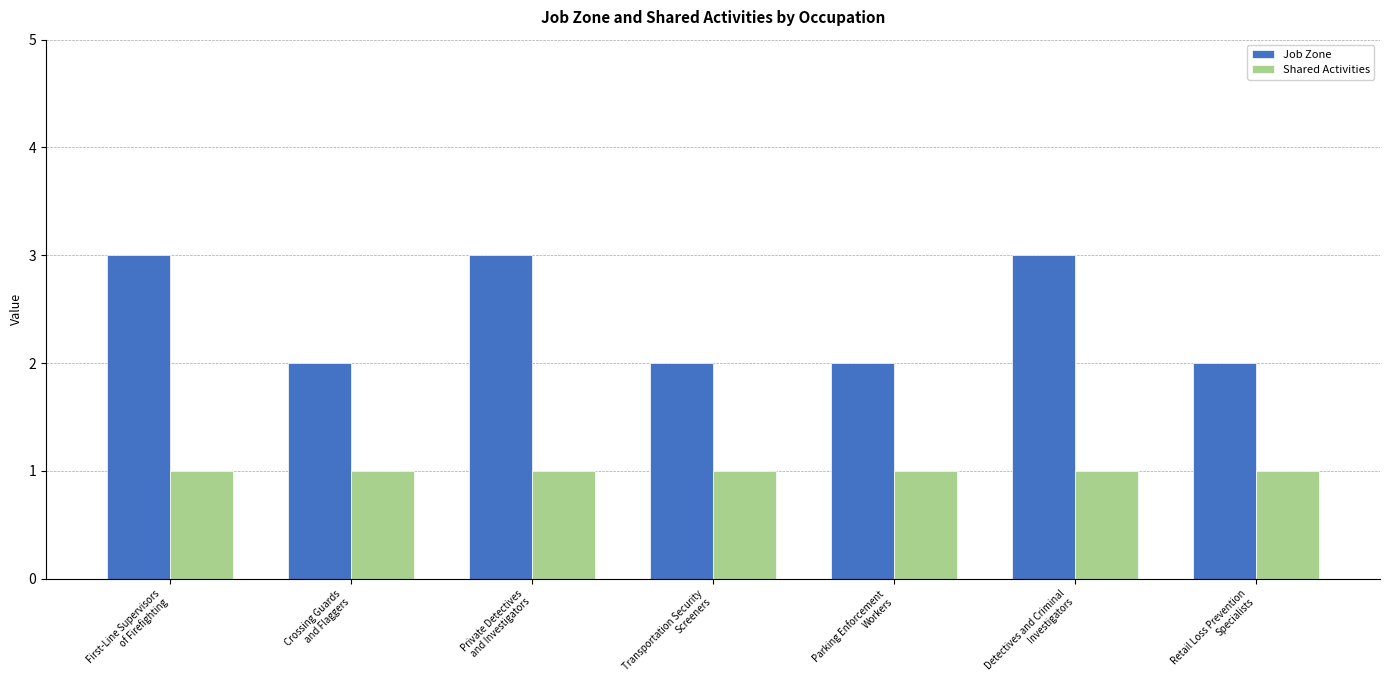

What is the average value of the Shared Activities series?

1